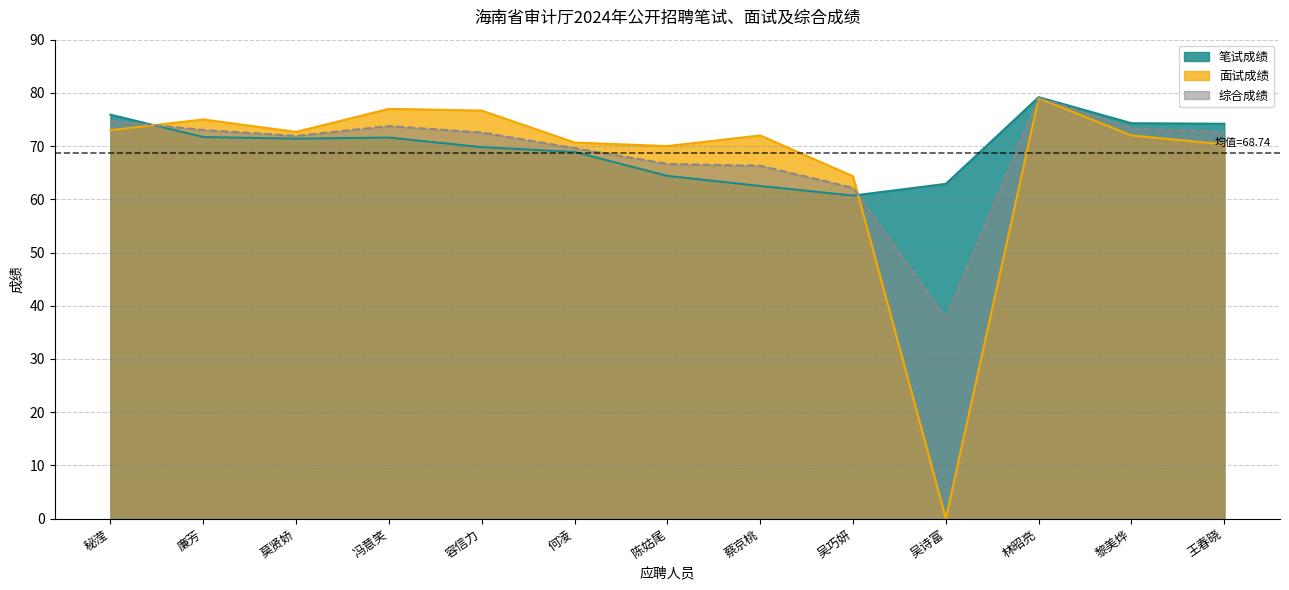

List the series in order of their overall mean, lowest first.

面试成绩, 综合成绩, 笔试成绩